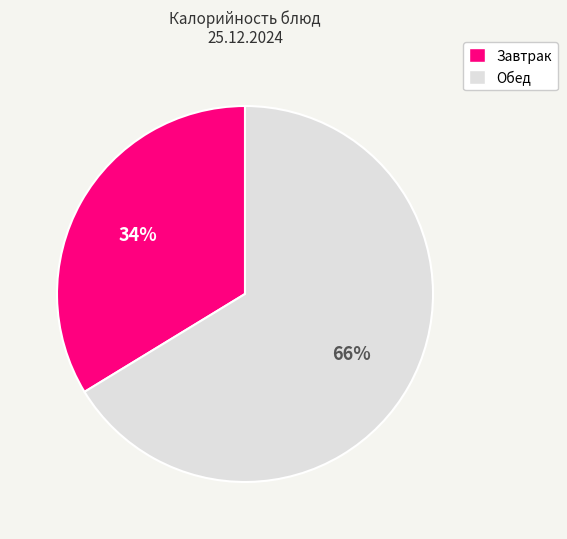

To the nearest percent, what is the average slice percentage?

50%